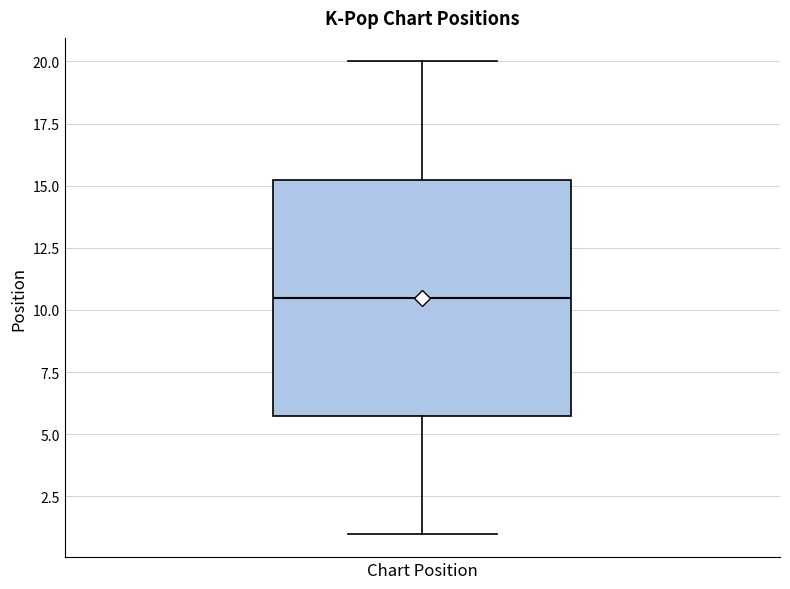

Read this box plot against the y-axis: the position of the median line, the range covered by the box, and the ends of both whiskers. The values are not printed on the chart, so give them approximately, as read against the axis.

median 10.5, box 6.0 to 15.5, whiskers 1.0 to 20.0